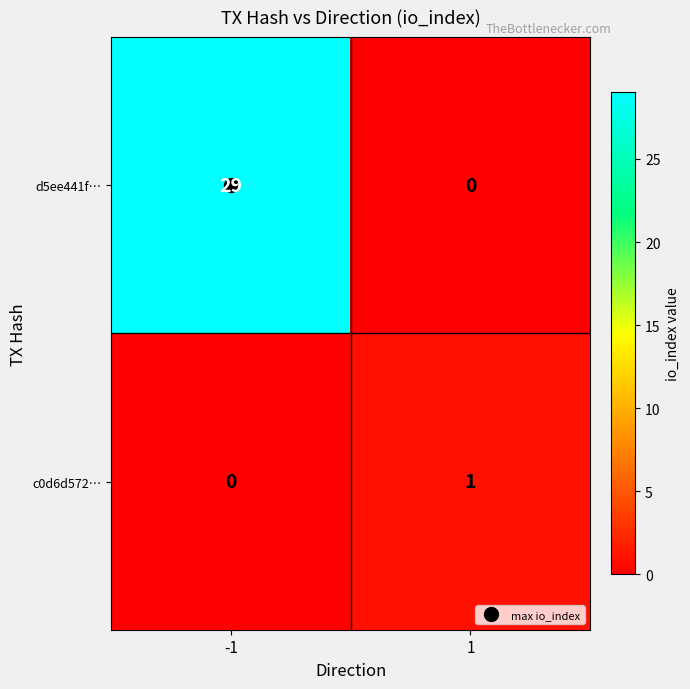

True or false: d5ee441f… has a value of 40 at -1.

False